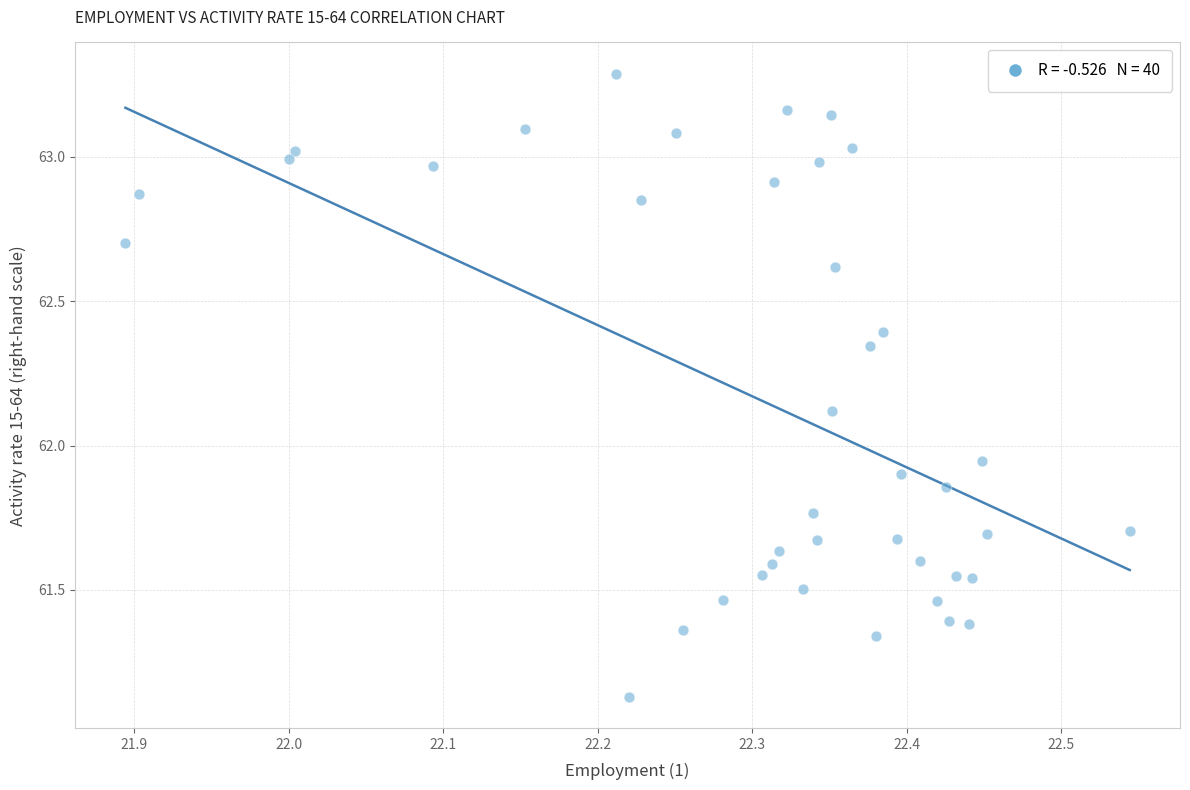

What is the range of X values (max minus min)?

0.7